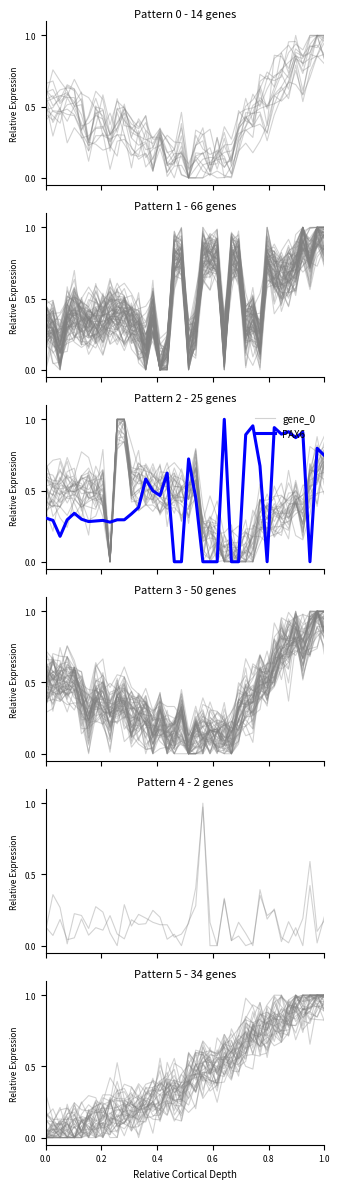

How many times do gene_0 and PAX6 cross each other?

9